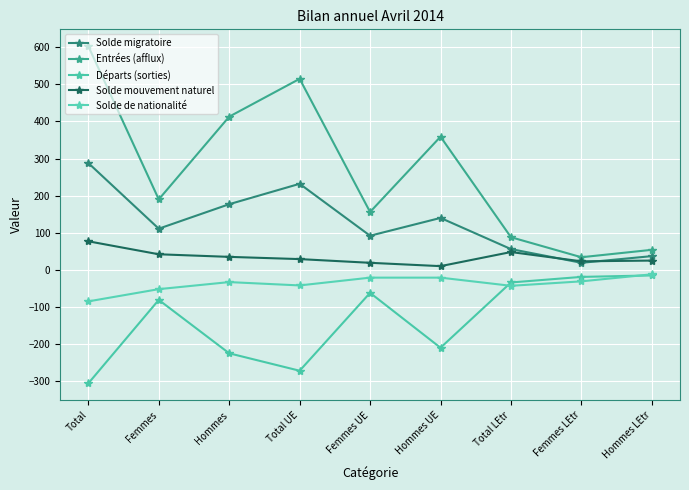

Which series has the largest total across all categories?

Entrées (afflux)